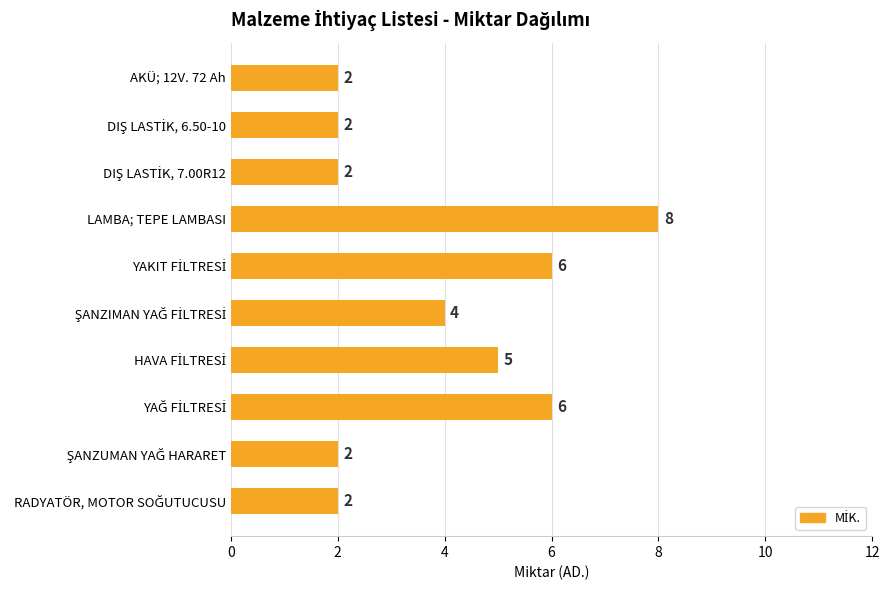

Read the value at LAMBA; TEPE LAMBASI.

8